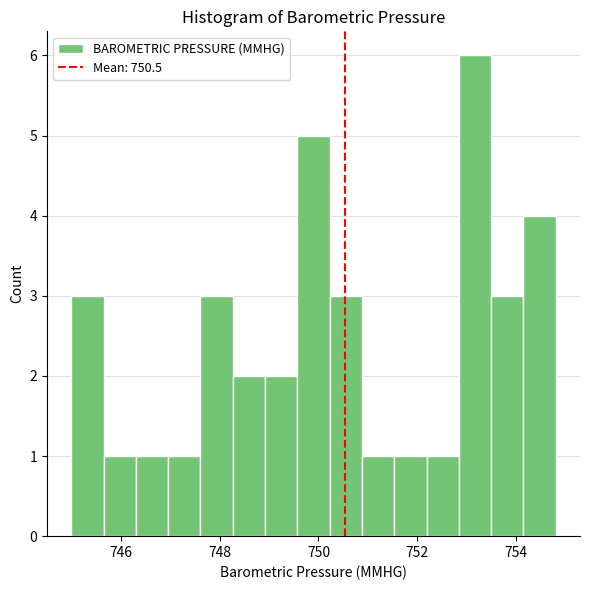

Read against the x-axis, roughly where is the centre of the tallest bar?

753.2